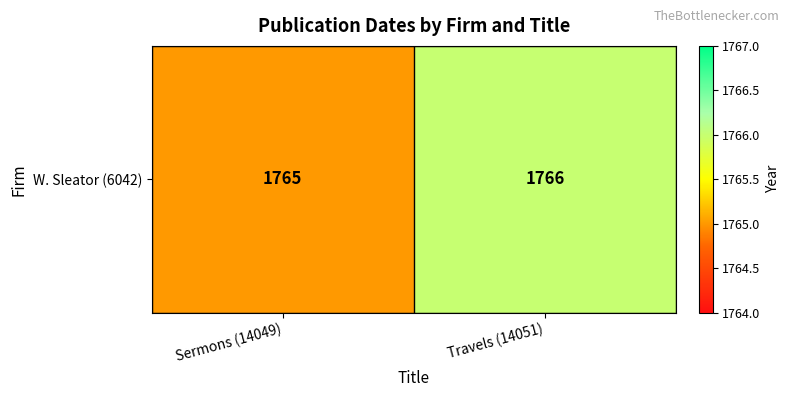

What is the approximate value at Sermons (14049)?

1765